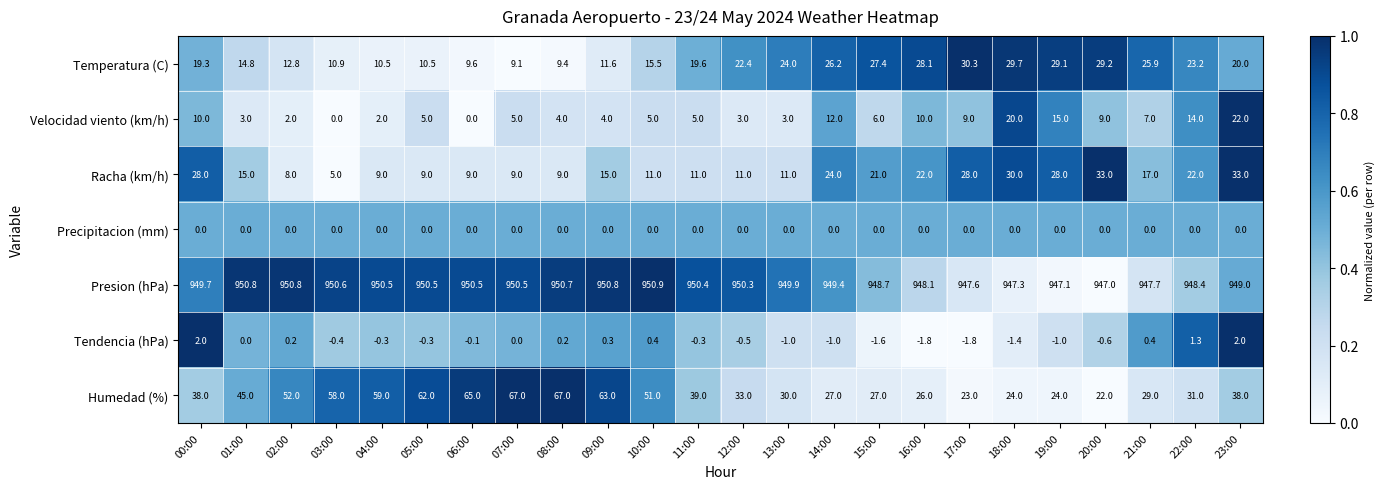

Is it true that Humedad (%) equals 52.0 at 02:00?

True